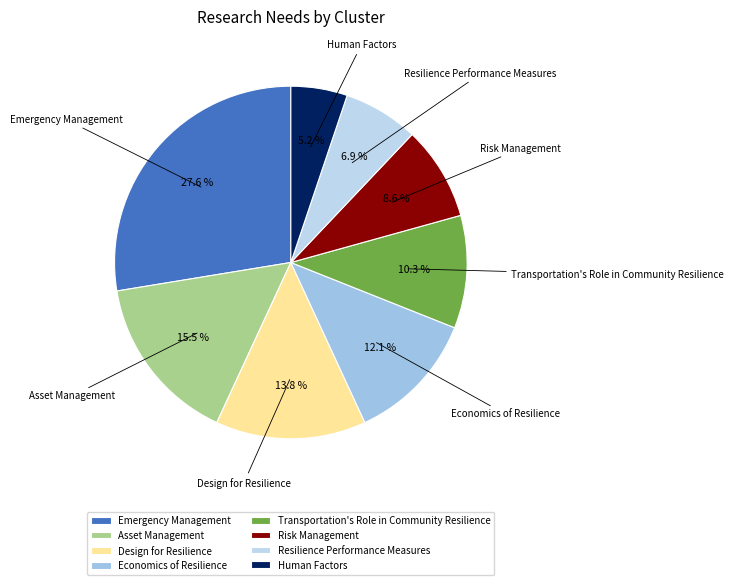

How many slices are in this pie chart?

8